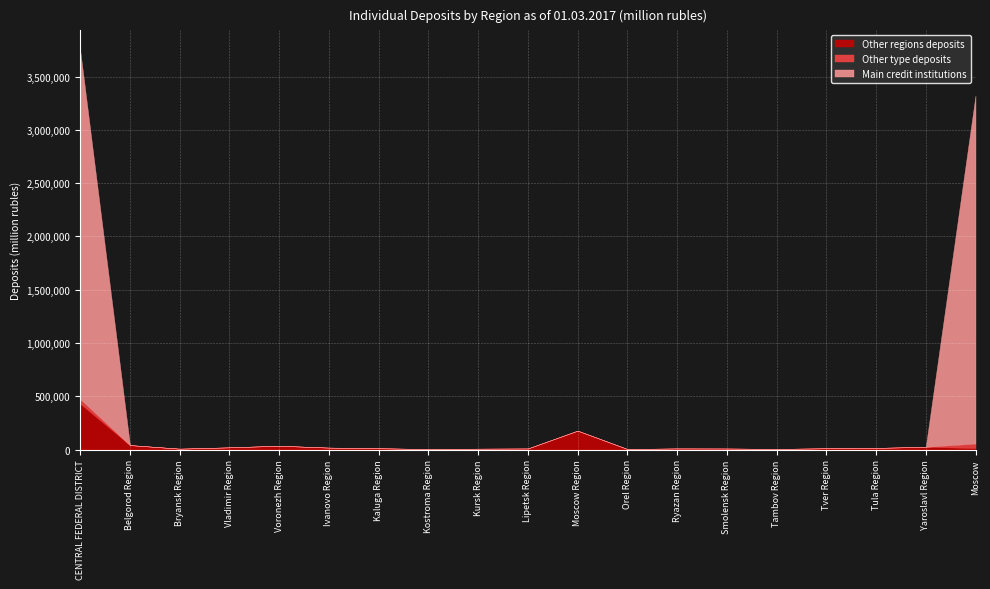

How many intersections are there between Other regions deposits and Other type deposits?

1